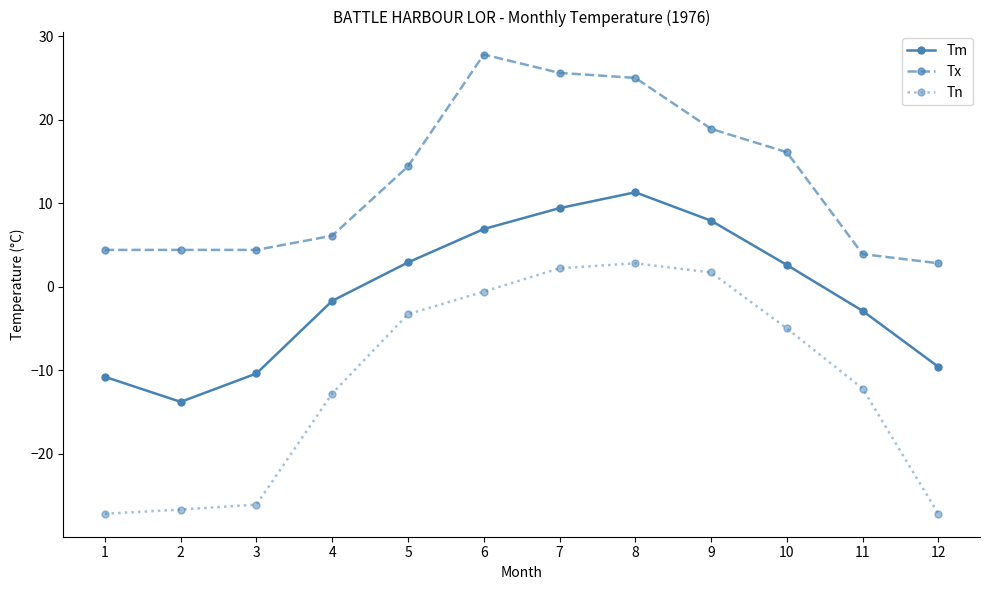

Does the chart display data point markers on the line(s)?

Yes